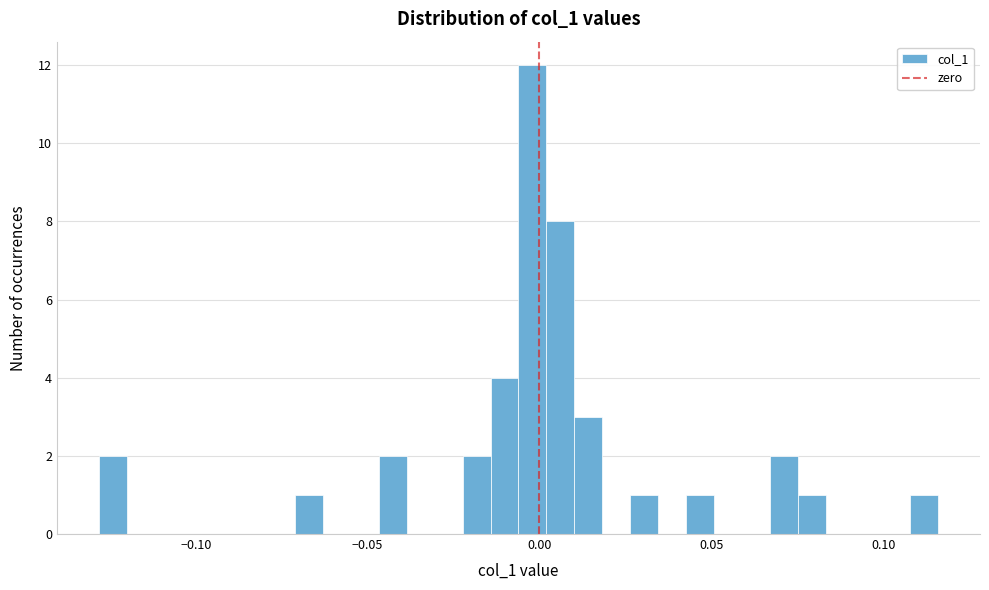

Around what value on the x-axis is the tallest bar? Give the approximate position of its centre, as read against the axis.

0.000